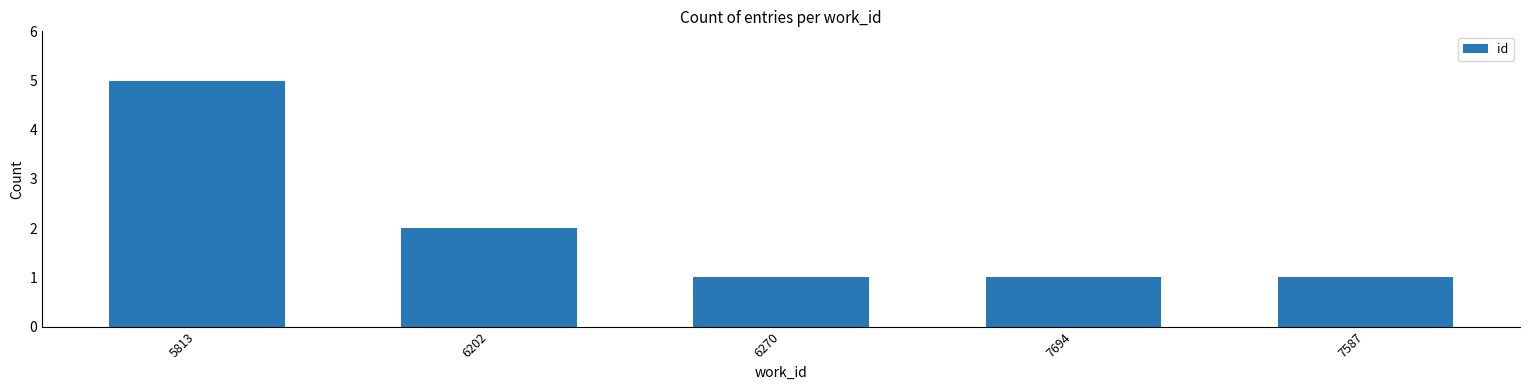

Approximately how many times larger is the value at 5813 compared to 6202?

2.5